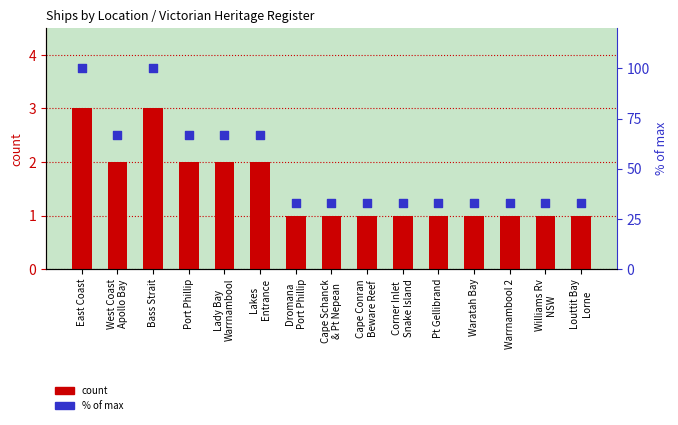

Which series reaches the maximum Y coordinate?

% of max